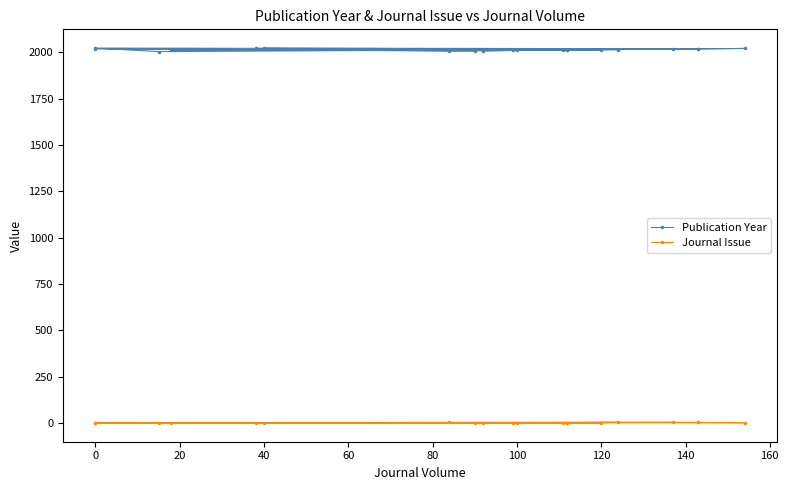

The value of Journal Issue at 160 is 0. True or false?

False